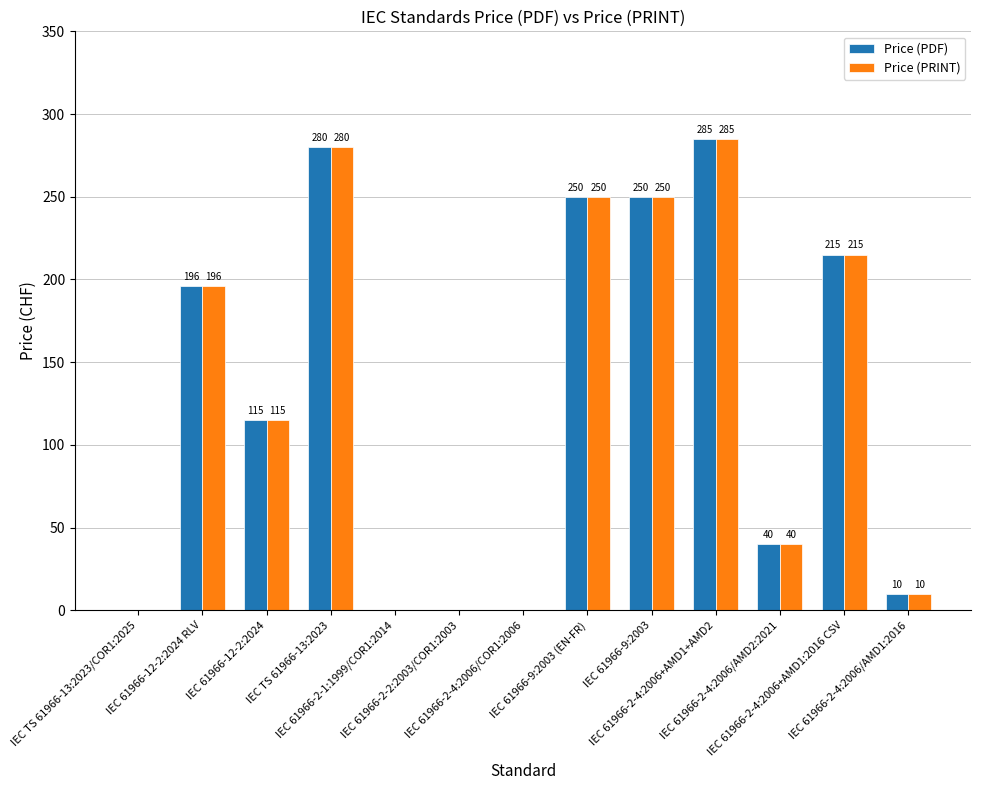

Does the chart contain stacked bars?

No